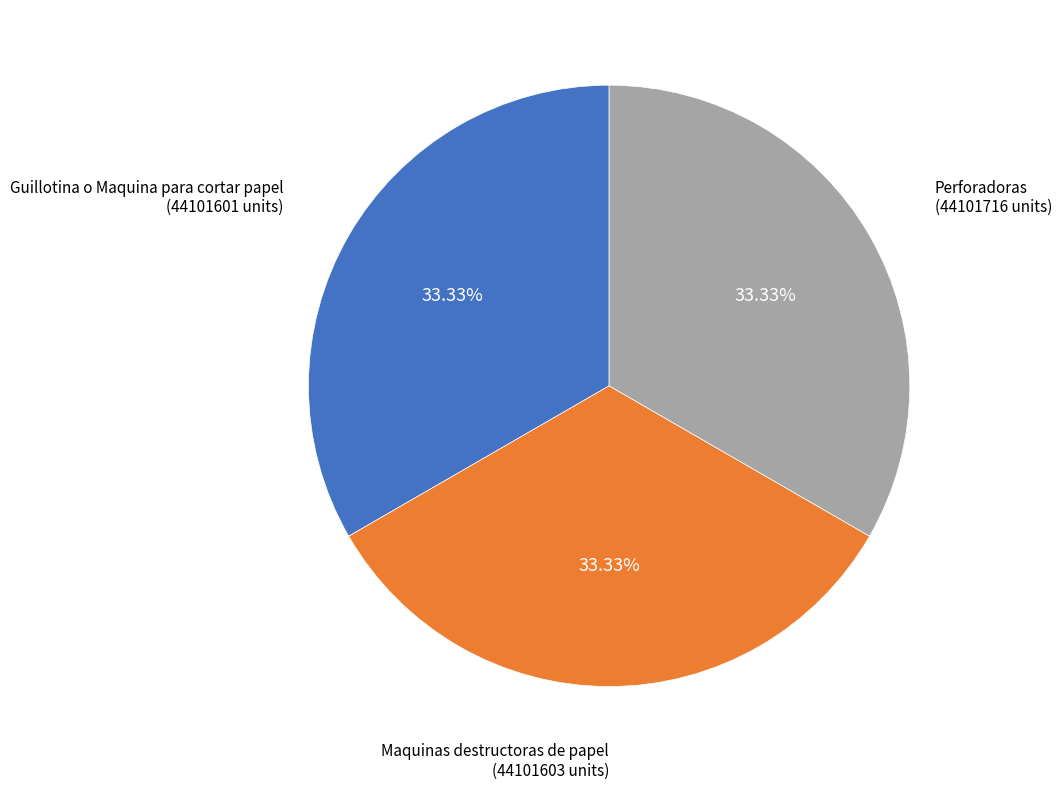

Is there a majority slice in this chart?

No